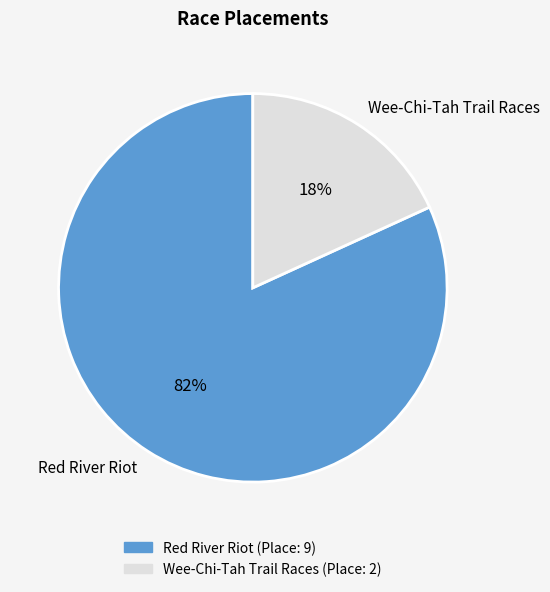

Is it true that Wee-Chi-Tah Trail Races is 18% of the pie?

True